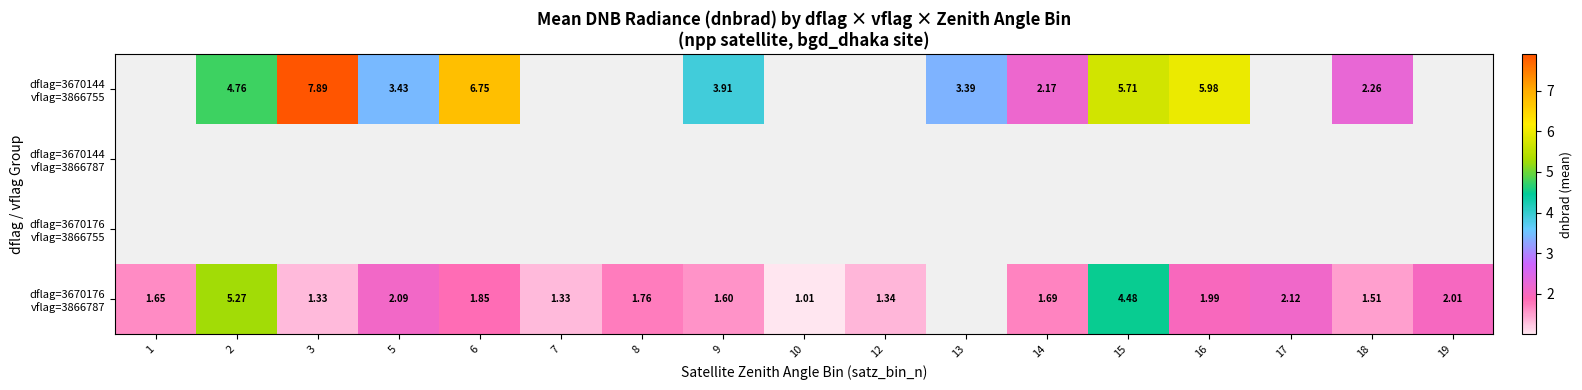

What is the difference between the highest and lowest values at 18?

0.7